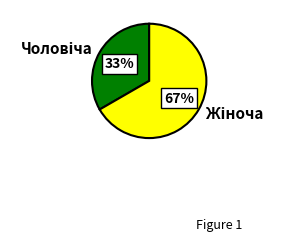

Does any single category account for the majority?

Yes